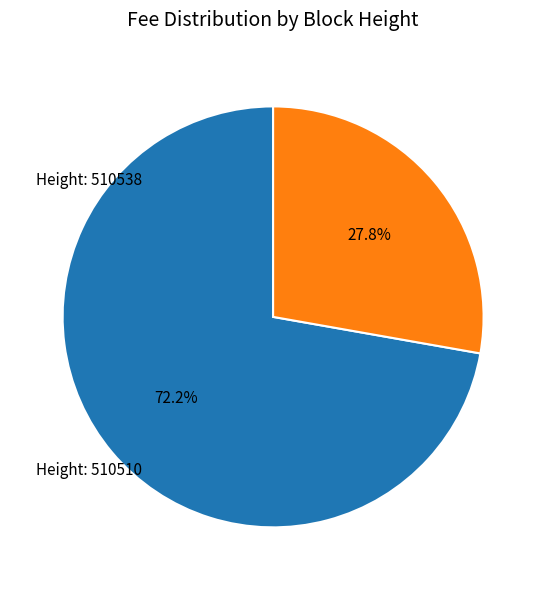

Which slice is the smallest?

Height: 510510